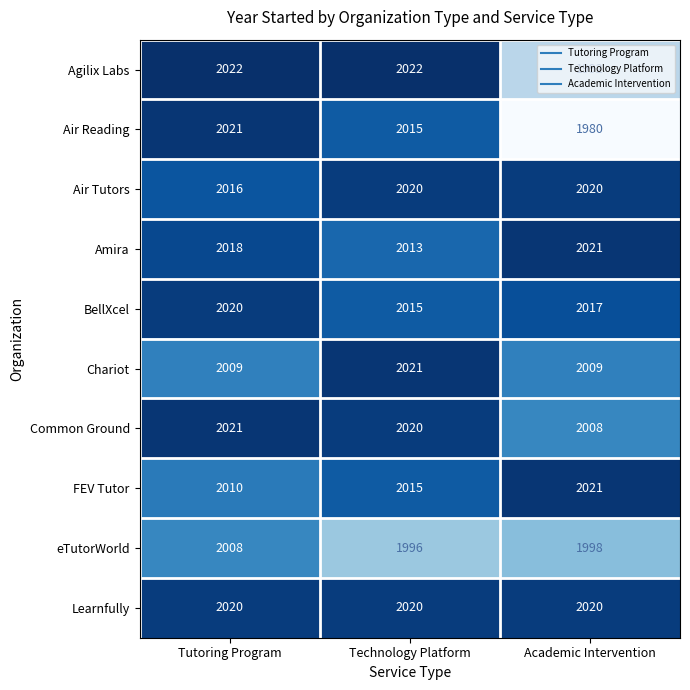

At which category is the sum across all series the highest?

Tutoring Program